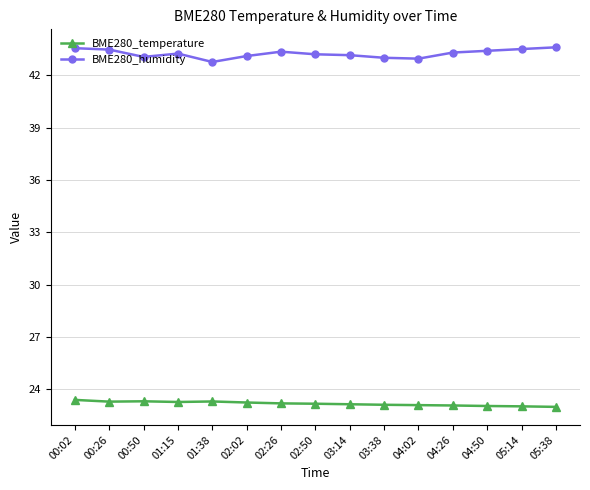

What is the label of the 2nd point from the left?

00:26